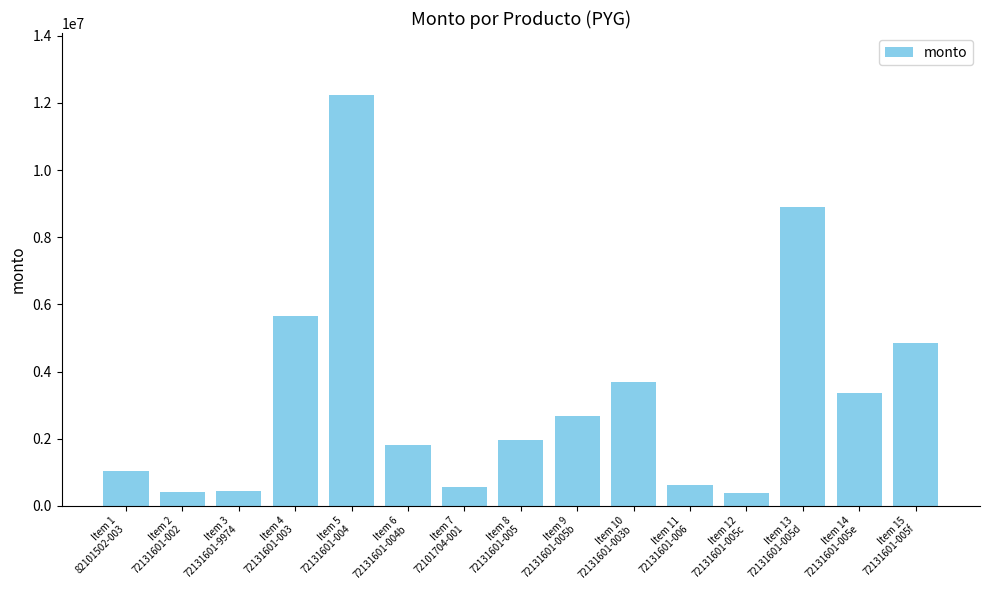

What is the maximum value shown in the chart?

12247200